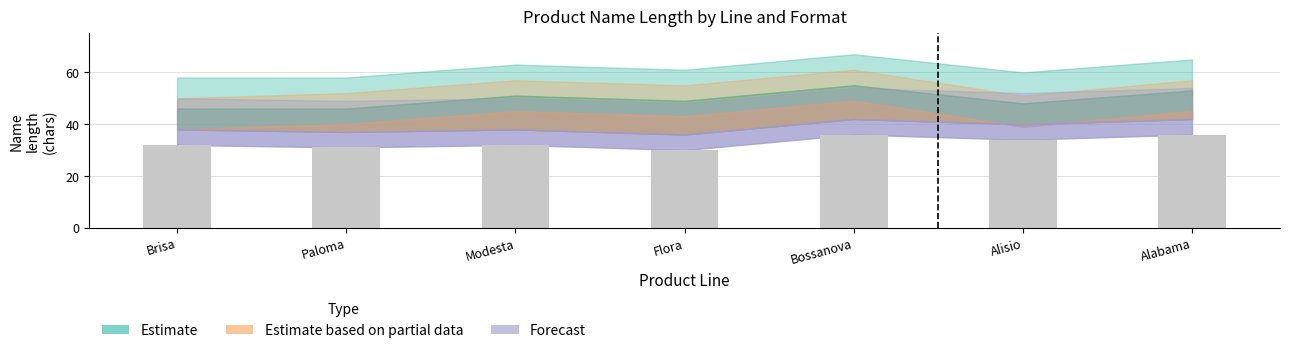

Between Flora and Bossanova, which is larger?

Bossanova